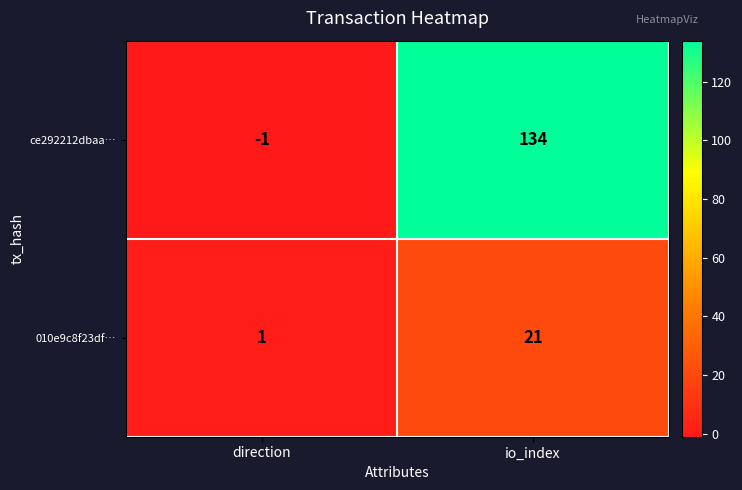

At which category does the chart reach its minimum across all series?

direction